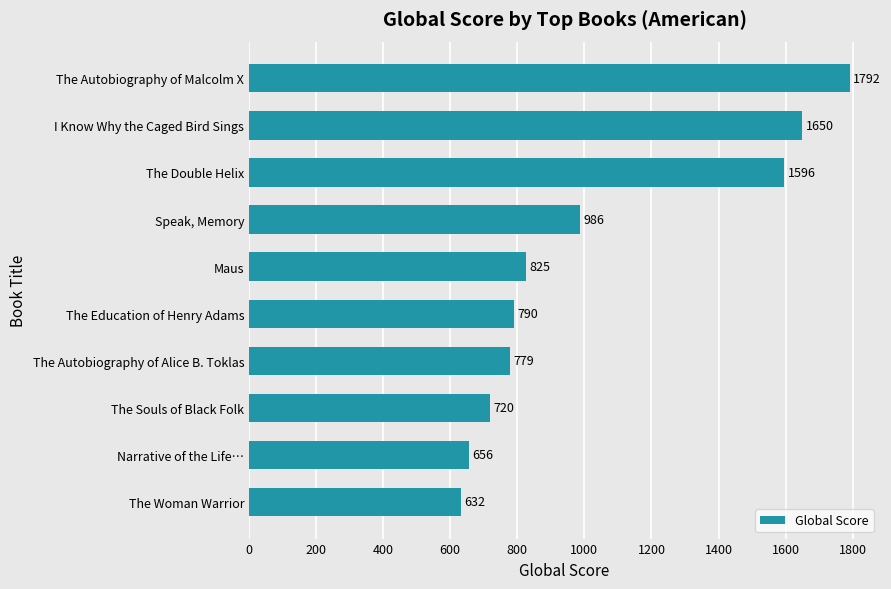

The chart shows a value of 1372 at The Education of Henry Adams. True or false?

False